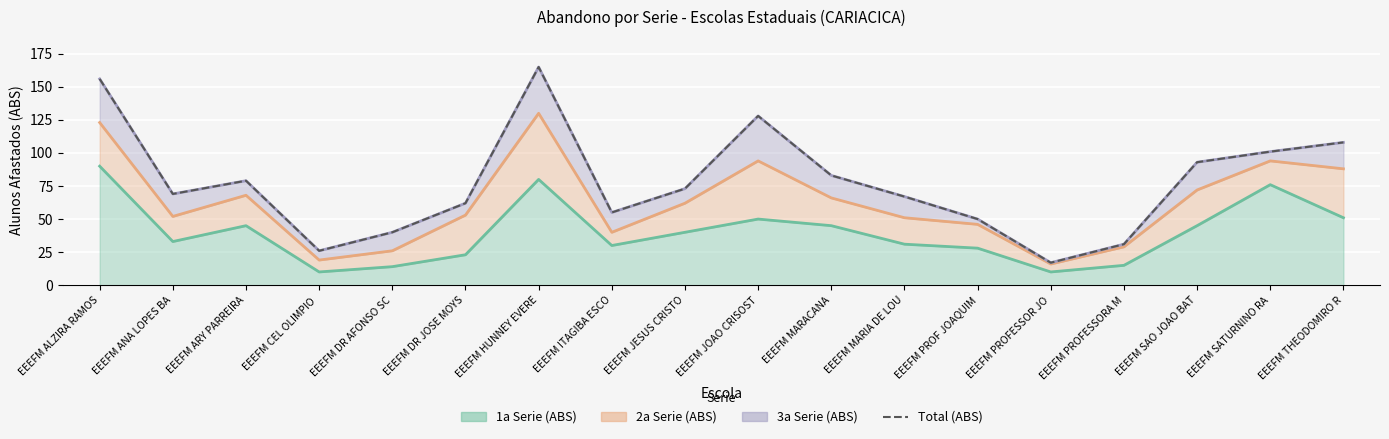

What is the change in value from EEEFM DR AFONSO SC to EEEFM PROFESSORA M?

-9